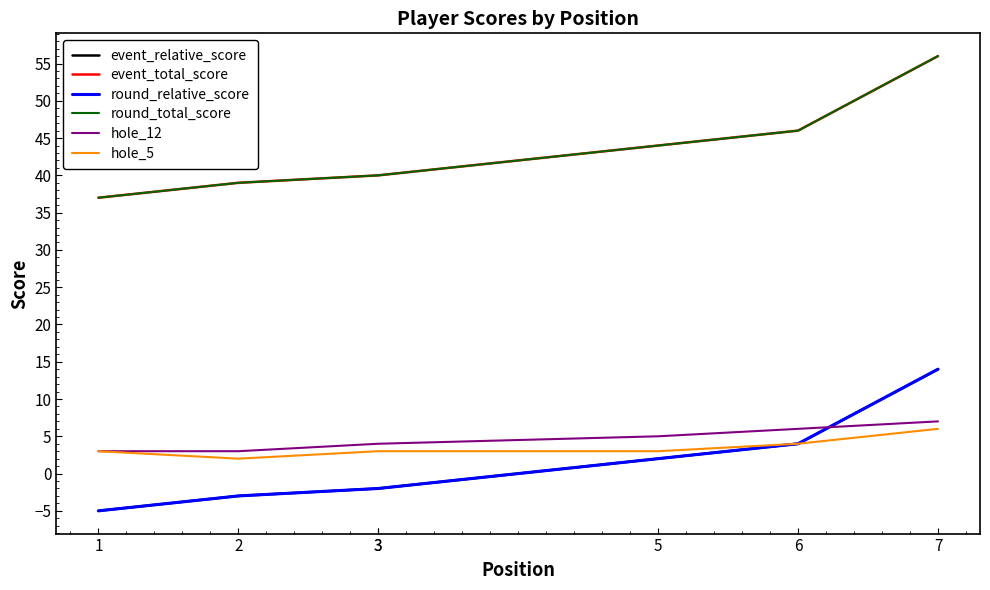

How many series are shown in this chart?

6